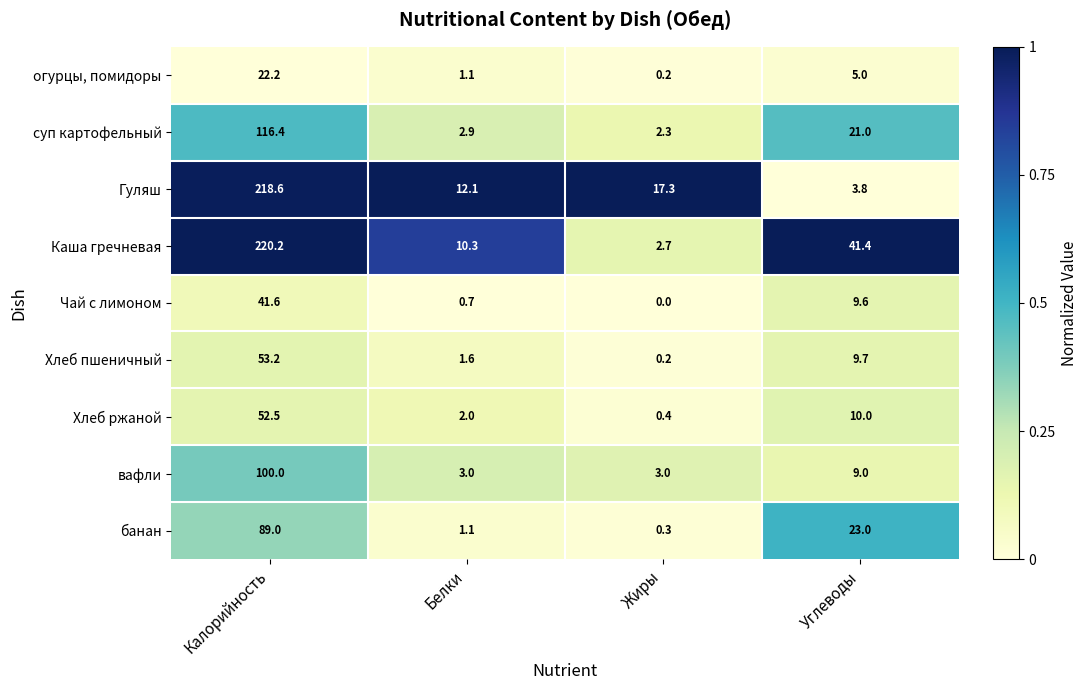

Where is Каша гречневая nearest to the value 111?

Углеводы